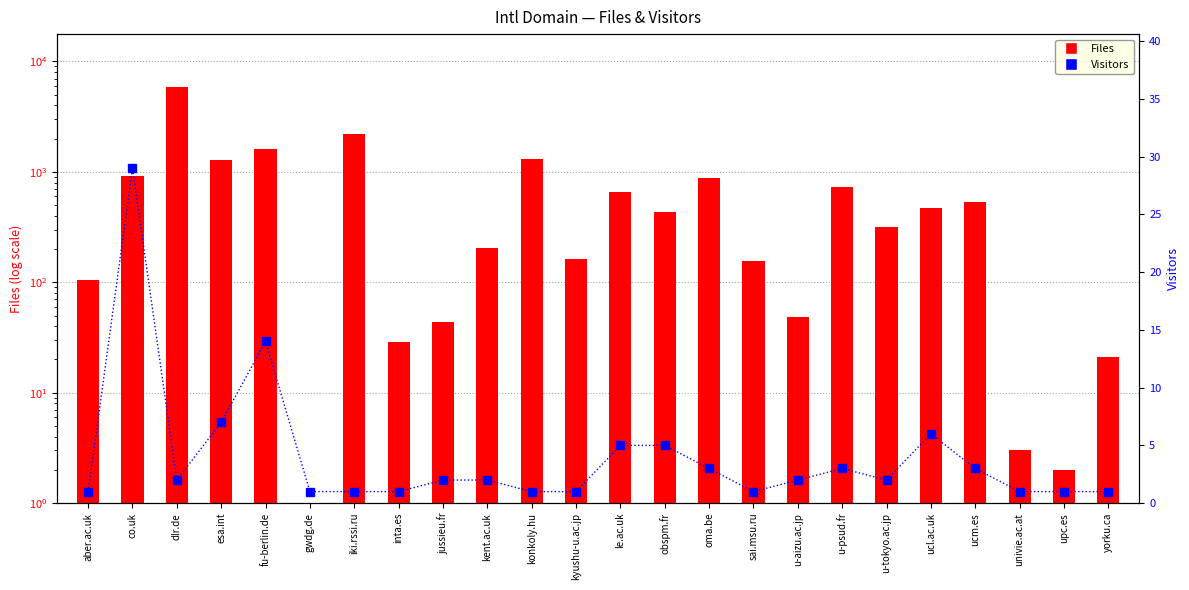

What is the minimum value for Visitors?

1